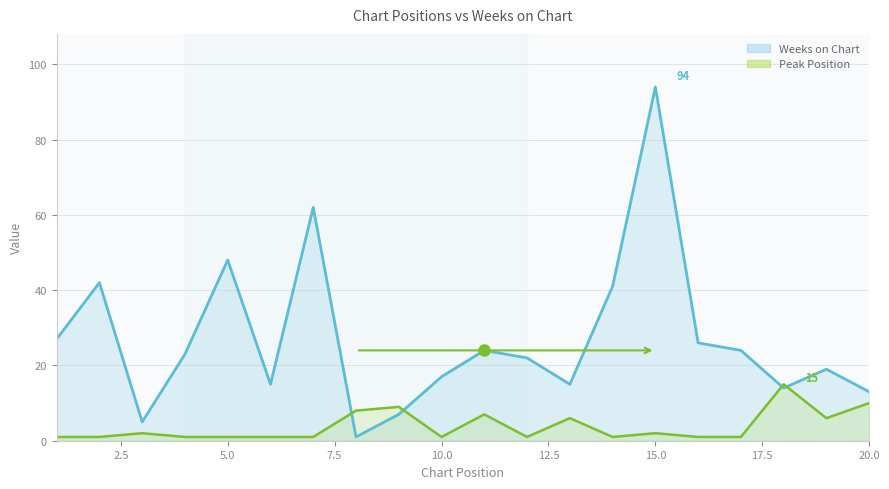

Reading left to right, what are all the values shown in this chart?

Weeks on Chart: 1=27	2=42	3=5	4=23	5=48	6=15	7=62	8=1	9=7	10=17	11=24	12=22	13=15	14=41	15=94	16=26	17=24	18=14	19=19	20=13
Peak Position: 1=1	2=1	3=2	4=1	5=1	6=1	7=1	8=8	9=9	10=1	11=7	12=1	13=6	14=1	15=2	16=1	17=1	18=15	19=6	20=10